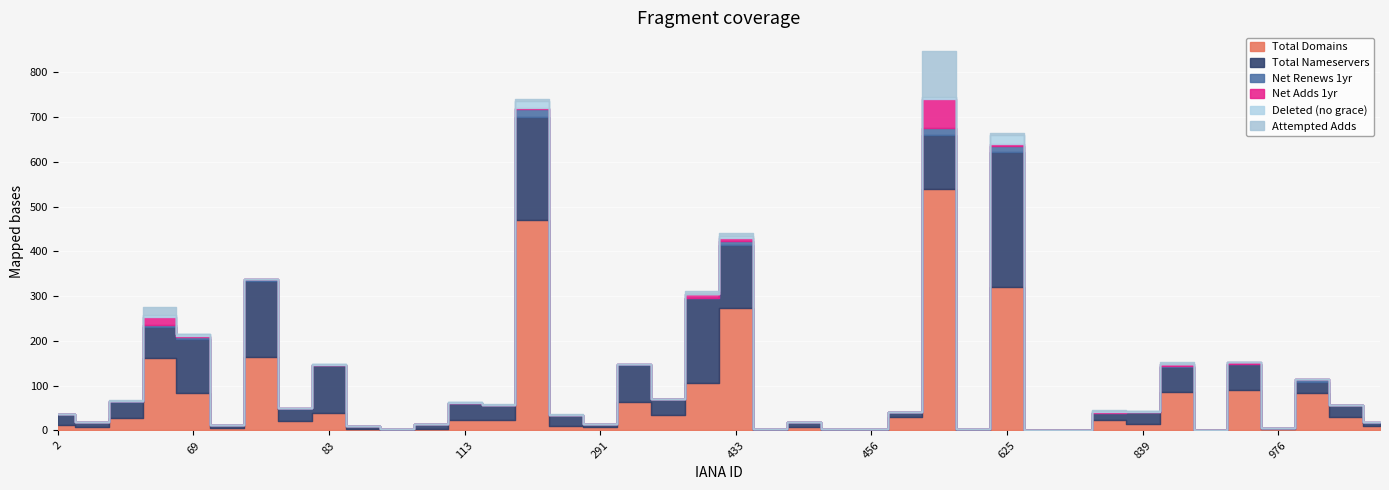

Reading left to right, list all the values displayed in this chart.

total-domains: 13	8	28	161	84	5	164	21	40	3	1	4	23	24	471	9	8	64	35	107	273	2	7	1	1	29	539	1	320	0	0	23	15	87	0	90	3	83	31	9
total-nameservers: 23	10	35	70	121	7	170	28	106	6	2	11	38	32	229	25	7	83	35	188	142	2	11	2	3	13	121	2	303	0	0	17	27	54	0	58	3	26	25	8
net-adds-1-yr: 0	0	0	18	1	0	0	0	0	0	0	0	0	0	3	1	0	0	1	7	6	0	0	0	0	0	65	0	3	0	0	2	0	3	0	4	0	0	0	0
net-renews-1-yr: 0	0	3	5	4	0	5	1	1	0	0	0	0	1	17	0	0	1	0	2	8	0	1	0	0	0	16	0	13	0	0	0	0	4	0	0	0	5	1	1
deleted-domains-nograce: 0	0	0	5	5	0	0	0	1	0	0	0	2	1	17	0	0	0	0	0	6	0	0	0	0	0	4	0	20	0	0	1	1	0	0	0	0	2	0	0
attempted-adds: 0	0	1	17	1	0	0	0	0	0	0	0	0	1	4	1	0	0	0	7	6	0	0	0	0	0	102	0	5	0	0	3	0	5	0	2	0	0	0	0